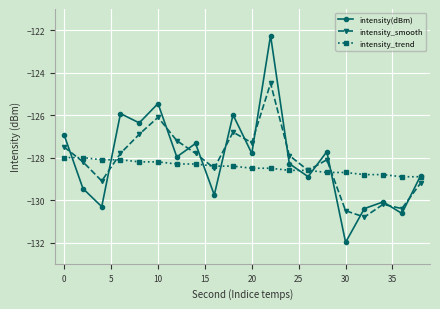

Which series has the widest spread of values?

intensity(dBm)